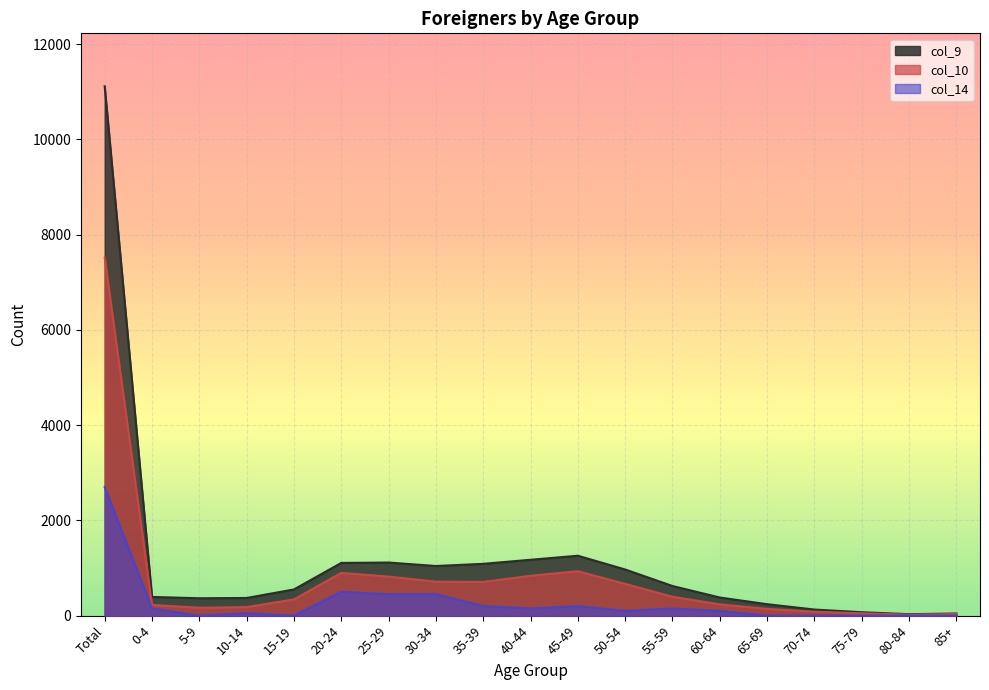

Which category has the lowest value in the col_50 series?

80-84